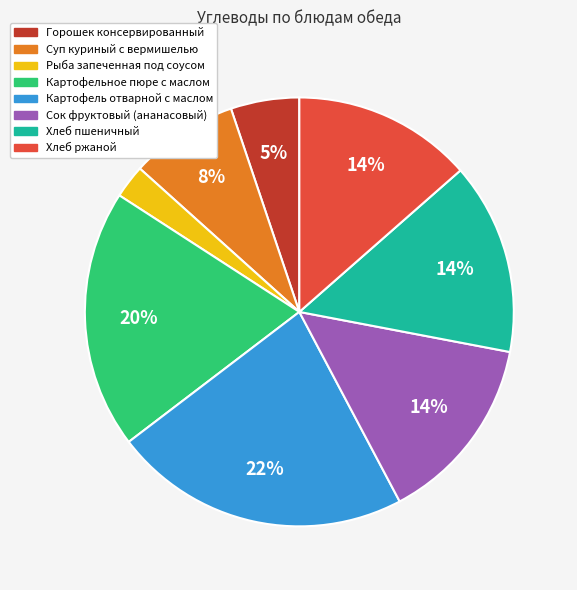

Do Сок фруктовый (ананасовый) and Суп куриный с вермишелью together represent more than half of the pie?

No